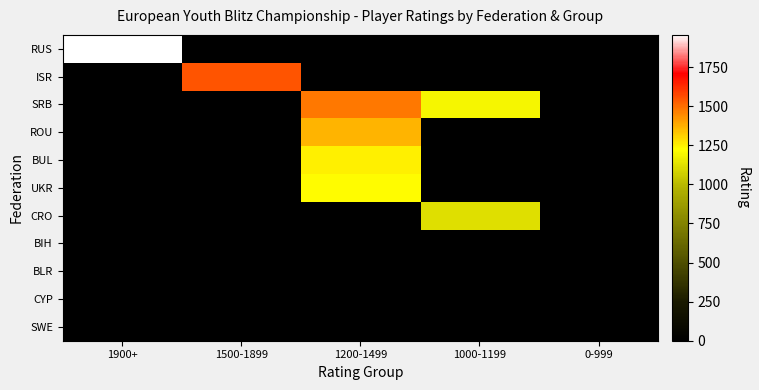

Reading right to left, list all the values displayed in this chart.

RUS: 0-999=0	1000-1199=0	1200-1499=0	1500-1899=0	1900+=1956
ISR: 0-999=0	1000-1199=0	1200-1499=0	1500-1899=1548	1900+=0
SRB: 0-999=0	1000-1199=1193	1200-1499=1477	1500-1899=0	1900+=0
ROU: 0-999=0	1000-1199=0	1200-1499=1367	1500-1899=0	1900+=0
BUL: 0-999=0	1000-1199=0	1200-1499=1251	1500-1899=0	1900+=0
UKR: 0-999=0	1000-1199=0	1200-1499=1225	1500-1899=0	1900+=0
CRO: 0-999=0	1000-1199=1120	1200-1499=0	1500-1899=0	1900+=0
BIH: 0-999=0	1000-1199=0	1200-1499=0	1500-1899=0	1900+=0
BLR: 0-999=0	1000-1199=0	1200-1499=0	1500-1899=0	1900+=0
CYP: 0-999=0	1000-1199=0	1200-1499=0	1500-1899=0	1900+=0
SWE: 0-999=0	1000-1199=0	1200-1499=0	1500-1899=0	1900+=0